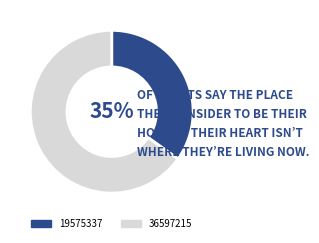

Combined, do 19575337 and 36597215 account for over 50%?

Yes